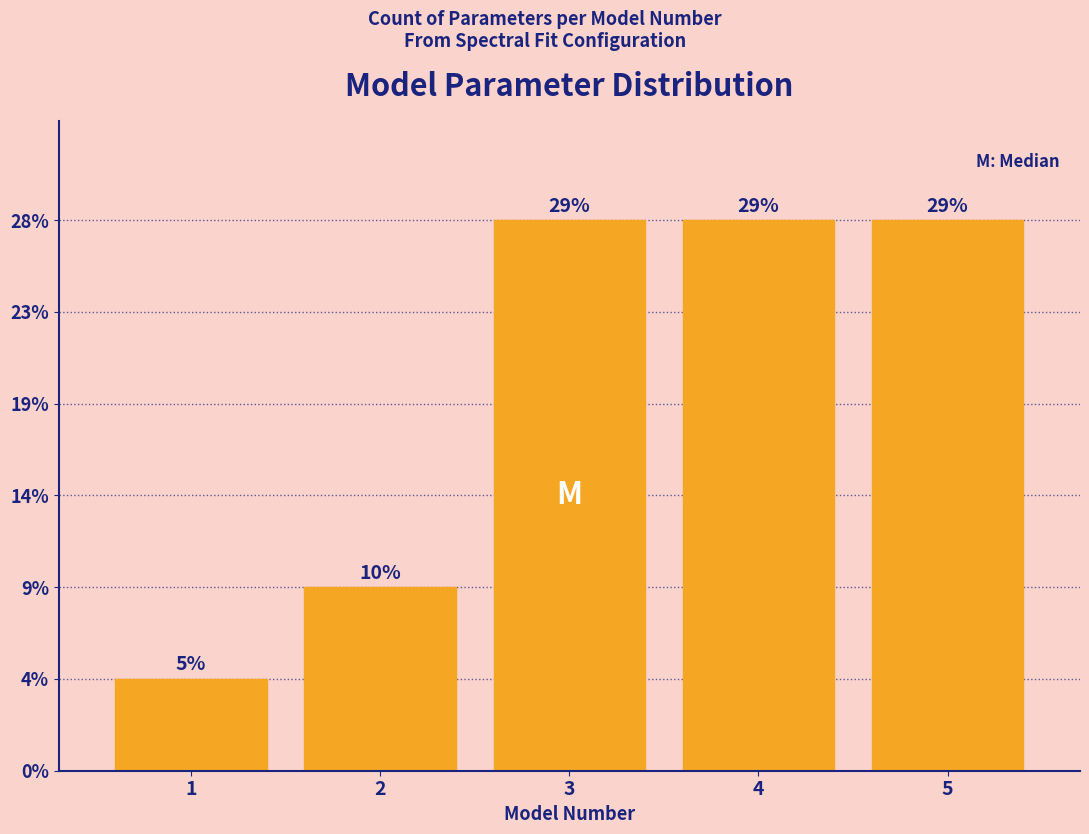

Does the chart contain any negative values?

No